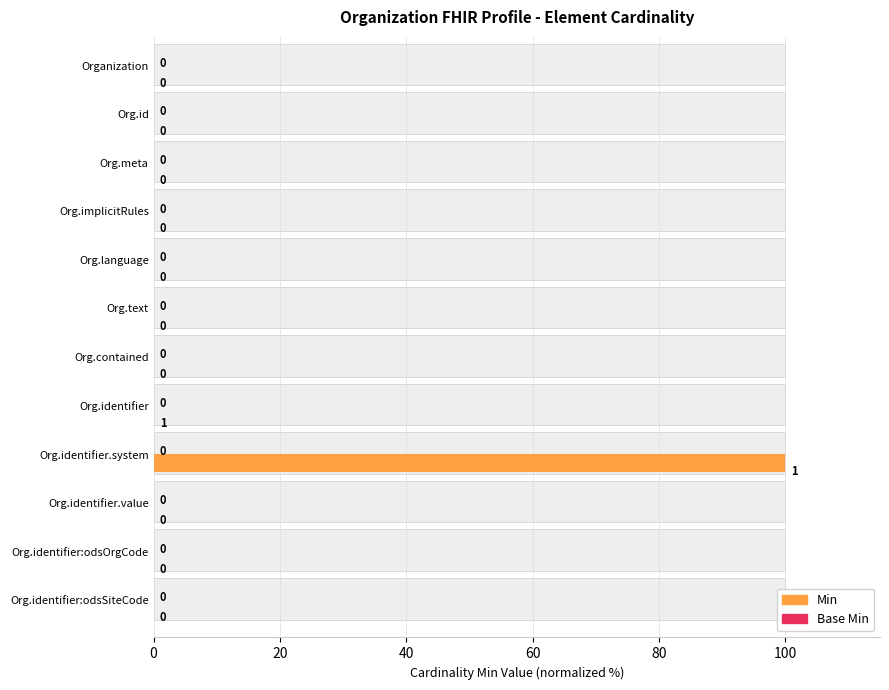

How many distinct data groups are displayed?

2